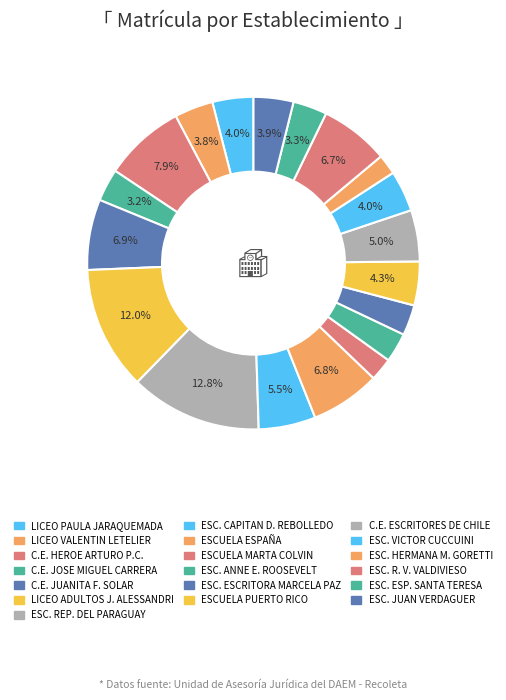

Rank the categories by value from lowest to highest.

ESCUELA HERMANA MARIA GORETTI, ESCUELA MARTA COLVIN, ESCUELA ANNE ELEONOR ROOSEVELT, ESCUELA ESCRITORA MARCELA PAZ, CENTRO EDUCACIONAL JOSE MIGUEL CARRERA, ESCUELA ESPECIAL SANTA TERESA DE AVILA, LICEO VALENTIN LETELIER, ESCUELA JUAN VERDAGUER PLANAS, LICEO PAULA JARAQUEMADA, ESCUELA VICTOR CUCCUINI, ESCUELA PUERTO RICO, CENTRO EDUCACIONAL ESCRITORES DE CHILE, ESCUELA CAPITAN DANIEL REBOLLEDO, ESCUELA RAFAEL VALENTIN VALDIVIESO, ESCUELA ESPAÑA, COMPLEJO EDUCAC. JUANITA FERNANDEZ SOLAR, CENTRO EDUCAC. HEROE ARTURO PEREZ CANTO, LICEO ADULTOS JORGE ALESSANDRI RODRIGUEZ, ESCUELA REPUBLICA DEL PARAGUAY